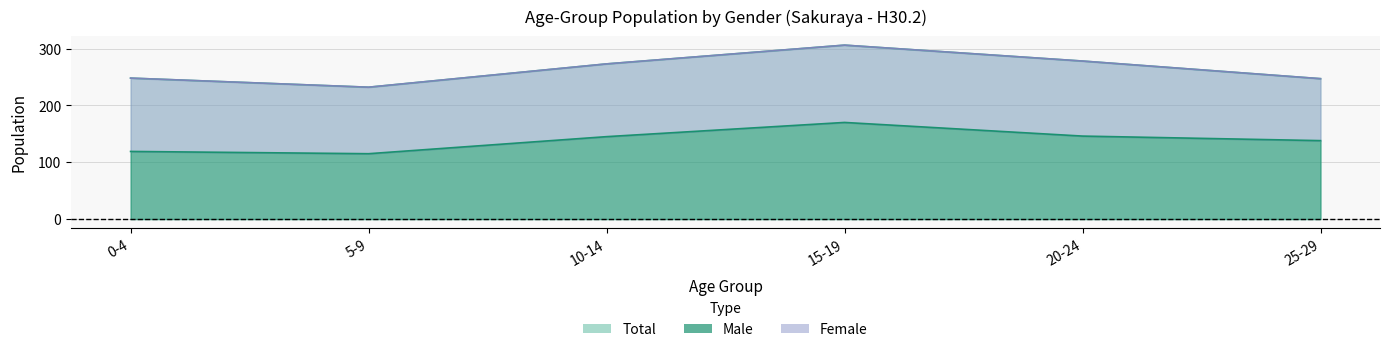

Which category has the highest value across all series?

45-49